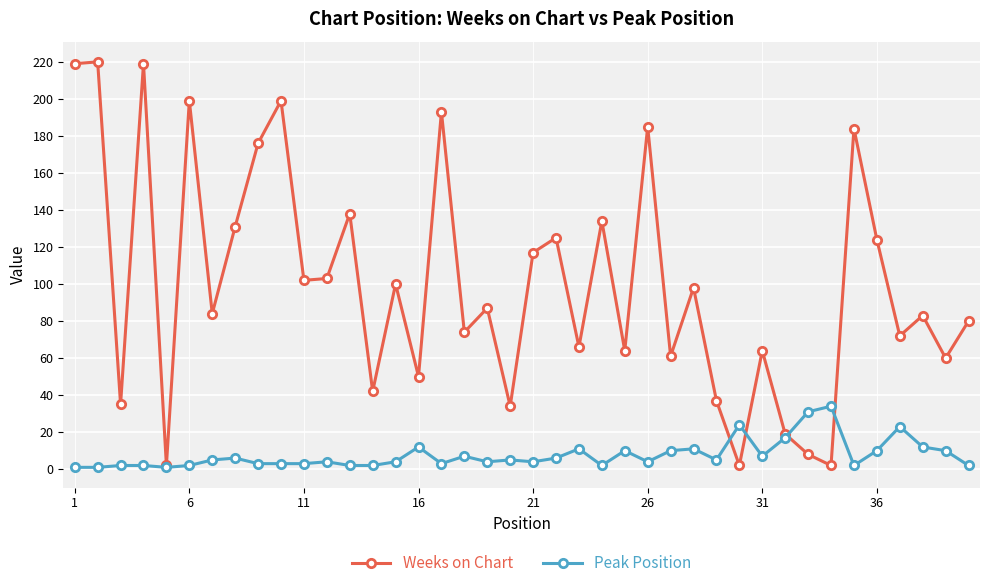

Reading left to right, extract all data points from this chart.

Weeks on Chart: 219	220	35	219	2	199	84	131	176	199	102	103	138	42	100	50	193	74	87	34	117	125	66	134	64	185	61	98	37	2	64	19	8	2	184	124	72	83	60	80
Peak Position: 1	1	2	2	1	2	5	6	3	3	3	4	2	2	4	12	3	7	4	5	4	6	11	2	10	4	10	11	5	24	7	17	31	34	2	10	23	12	10	2